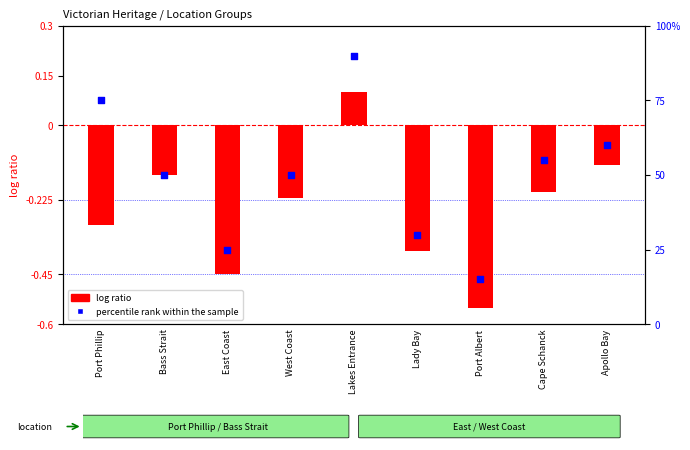

At which category is the sum across all series the highest?

Lakes Entrance